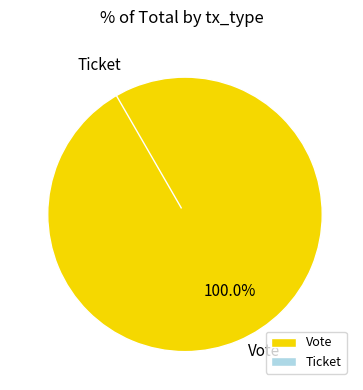

To the nearest percent, what is the difference between the largest and smallest slice percentages?

100%